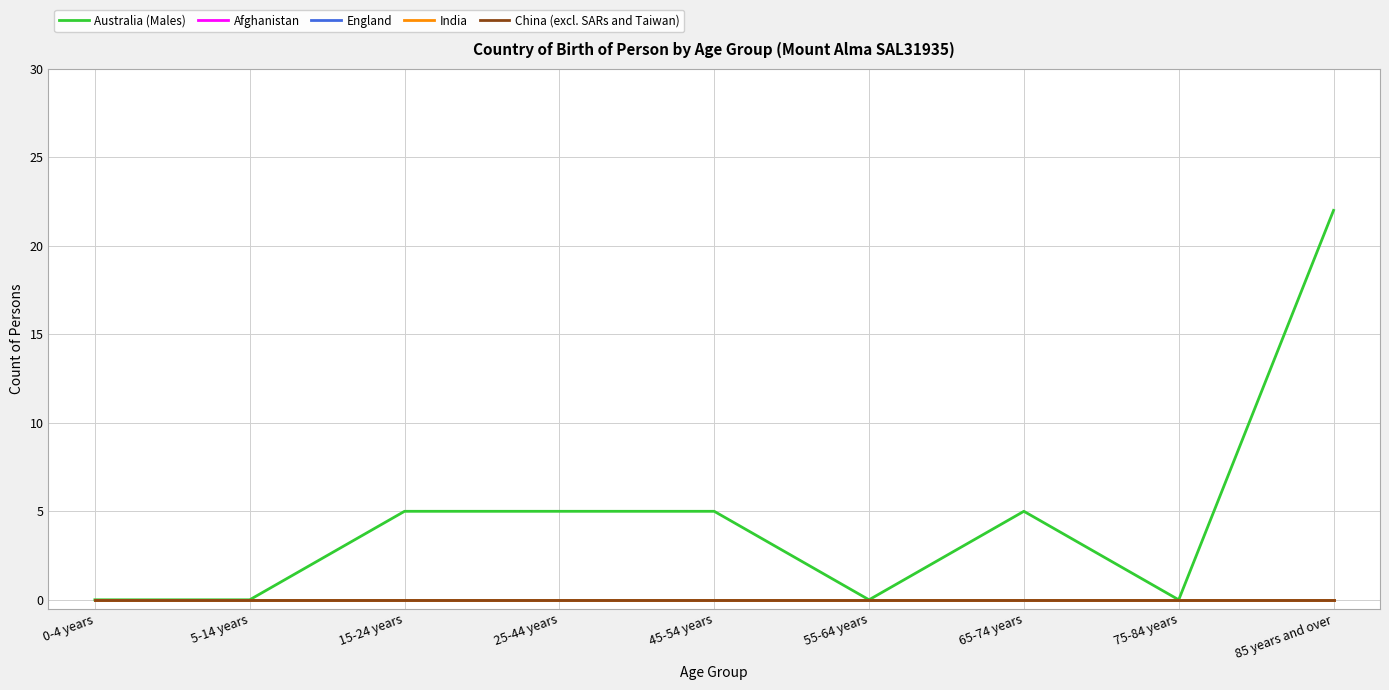

How many lines are shown in the chart?

5